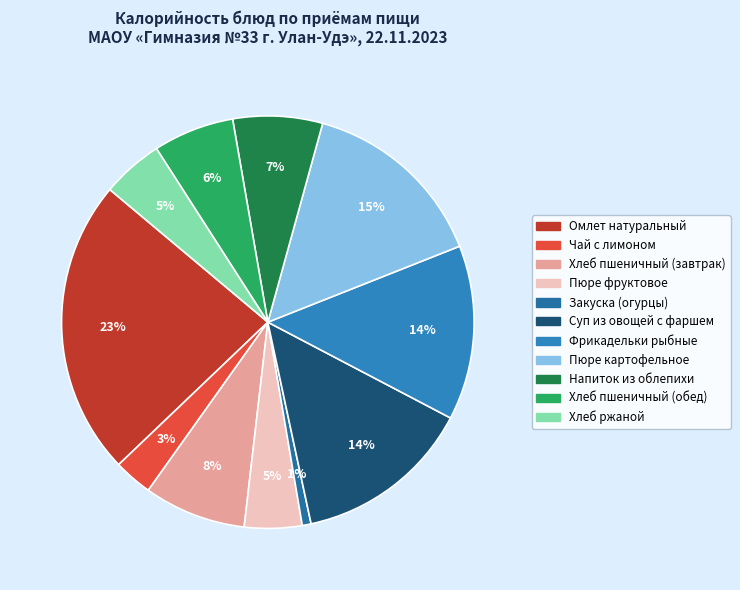

To the nearest percent, what is the difference between the Хлеб пшеничный (завтрак) and Суп из овощей с фаршем slice percentages?

6%